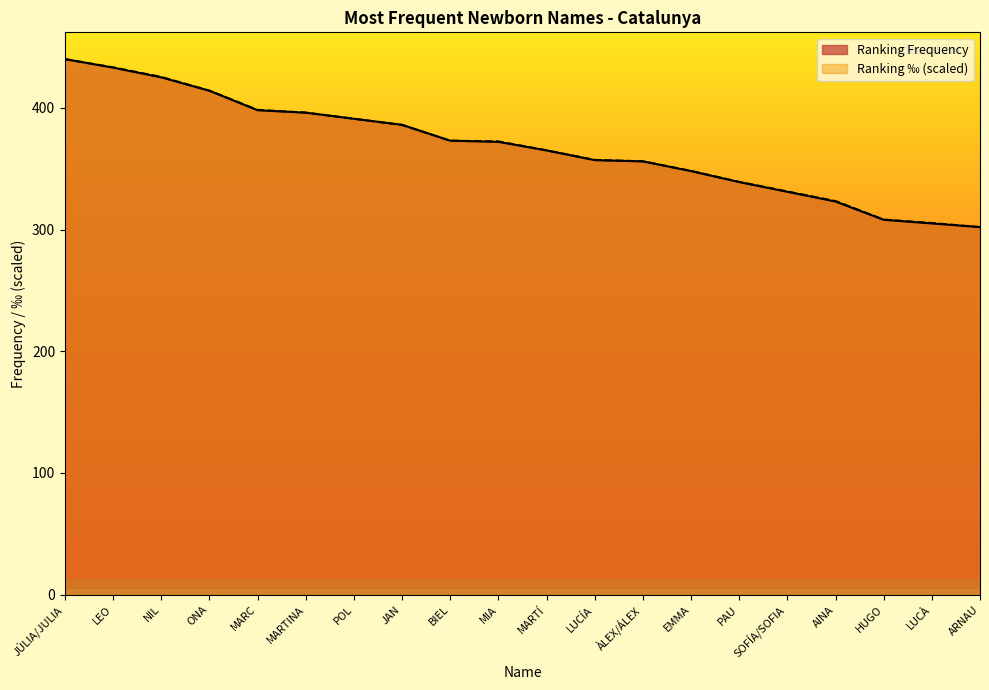

What is the minimum value for Ranking Frequency?

302.0